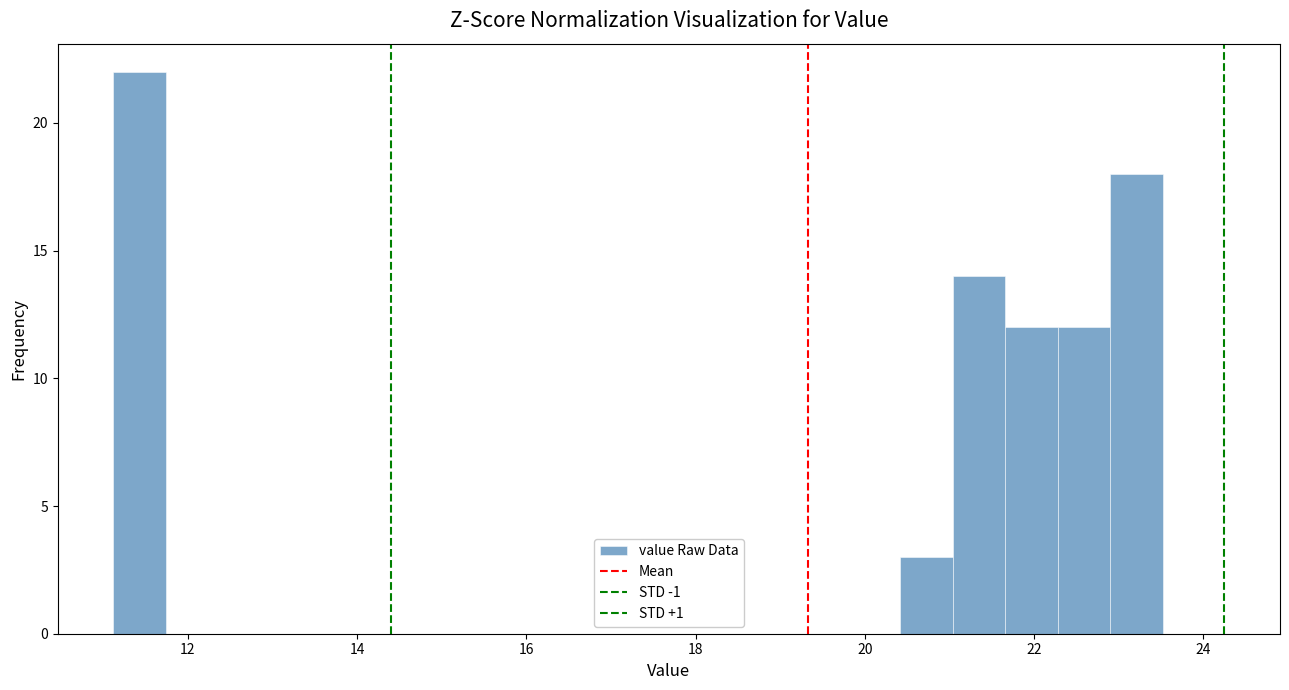

Read against the x-axis, roughly where is the centre of the tallest bar?

11.4